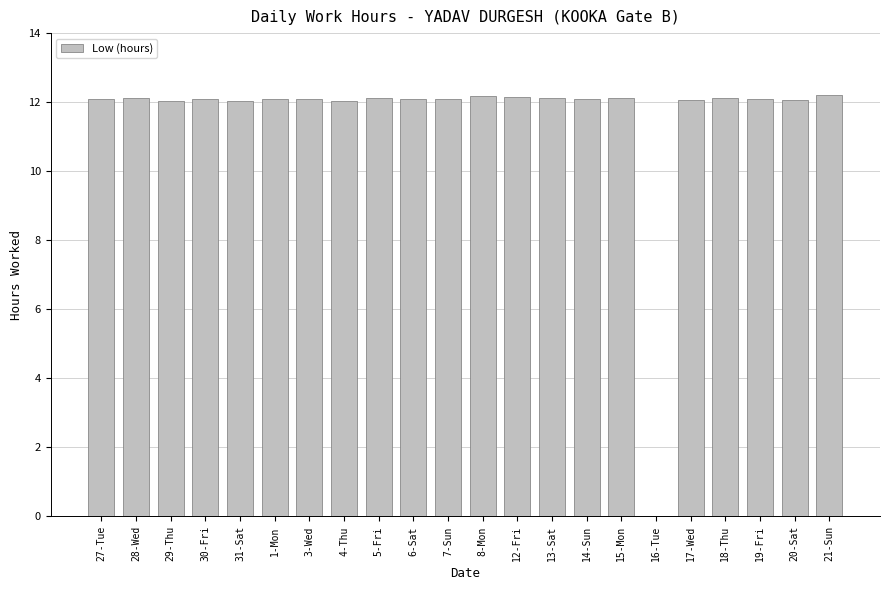

Are the bars horizontal?

No